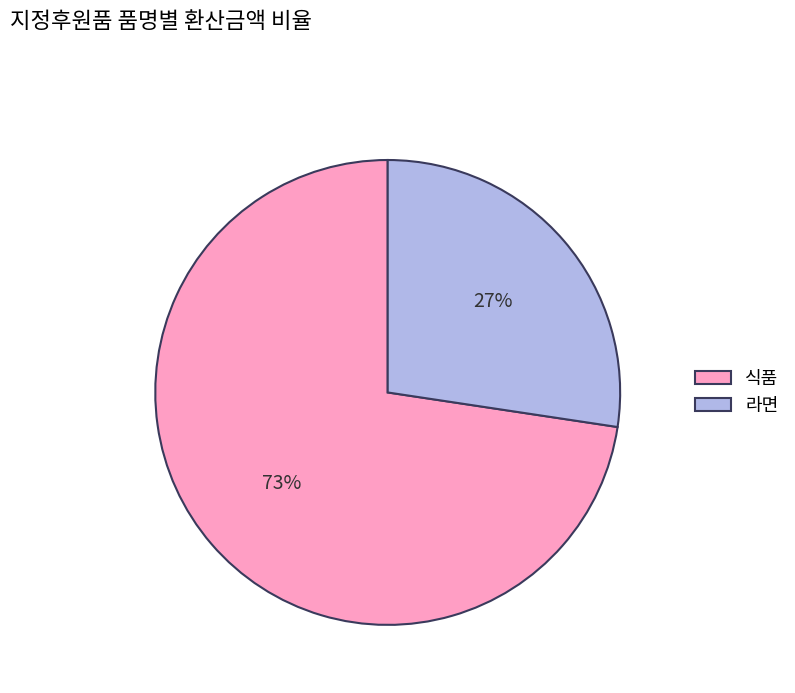

How many slices are in this pie chart?

2